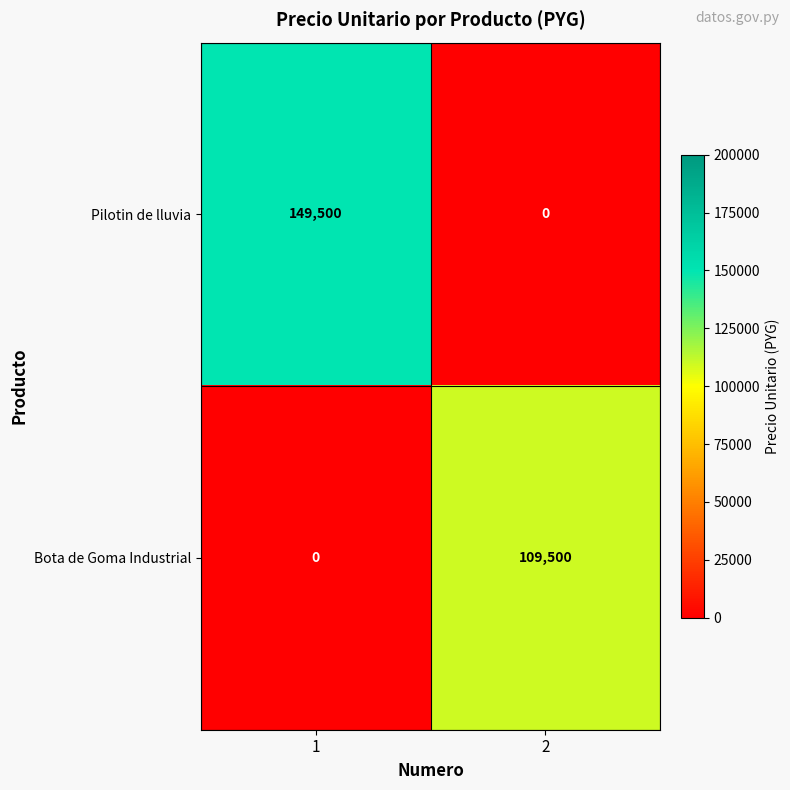

Count the number of data series in this chart.

2